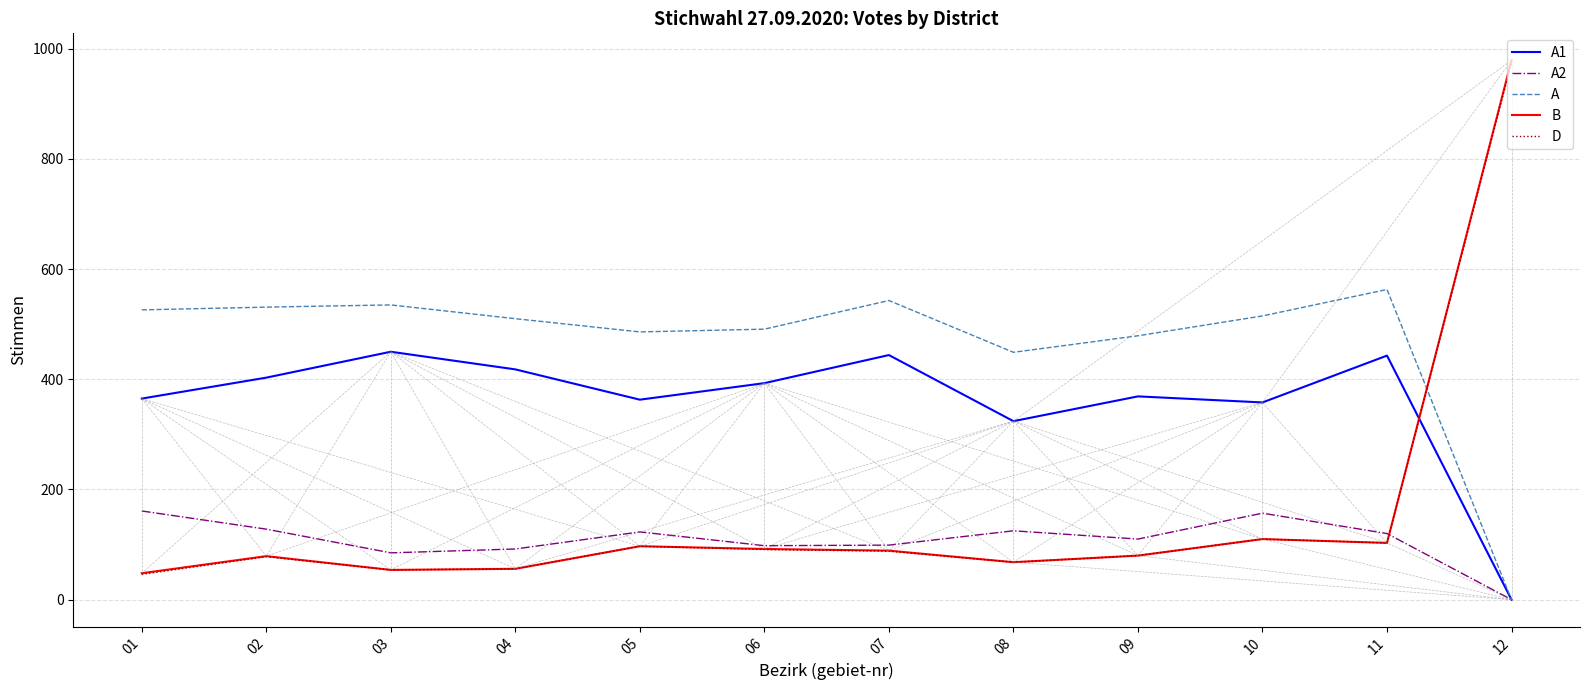

In D, how many points are lower than both neighbors (excluding endpoints)?

3